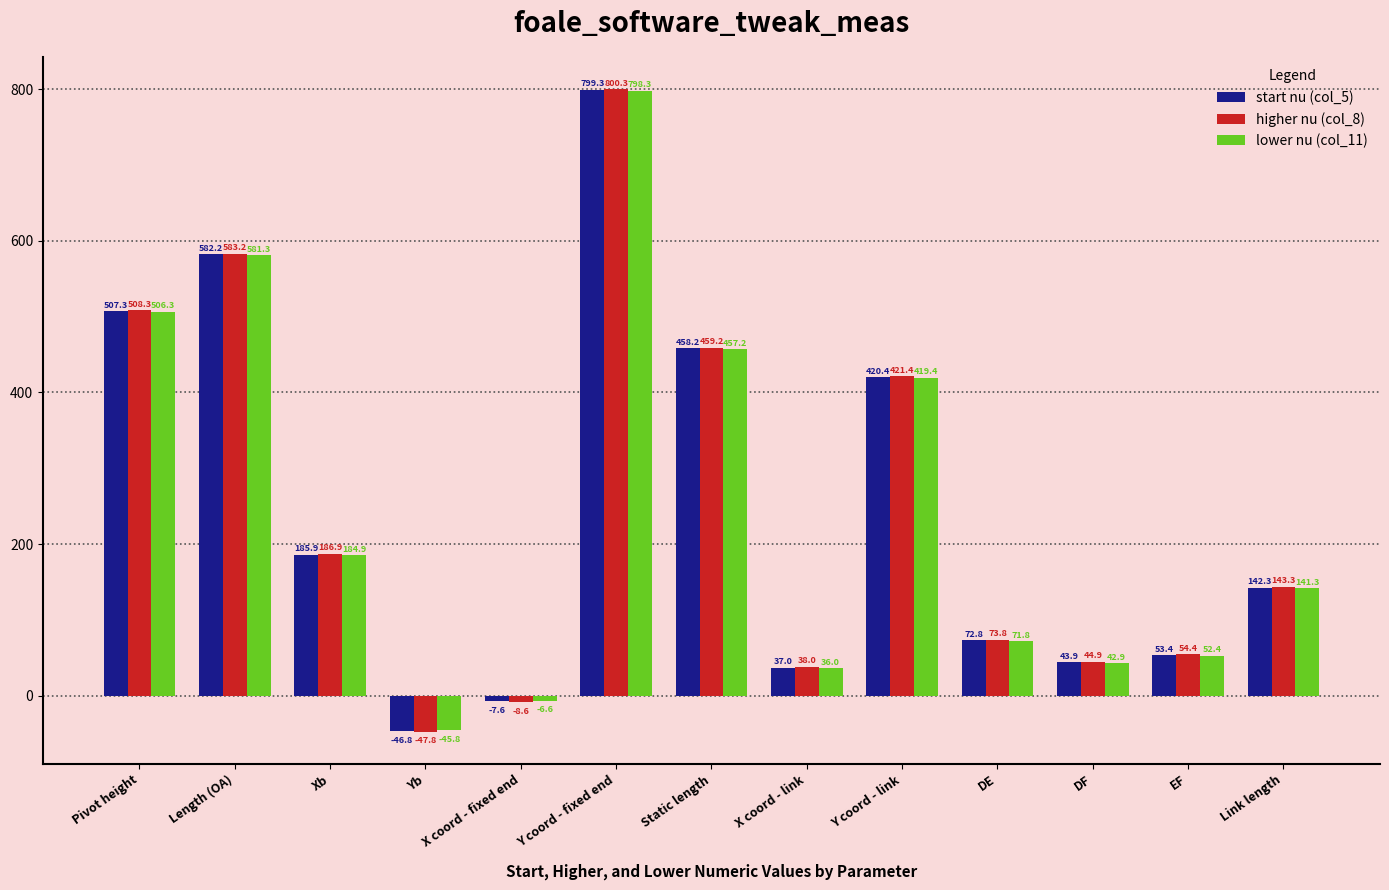

What is the maximum value shown in the chart?

800.3